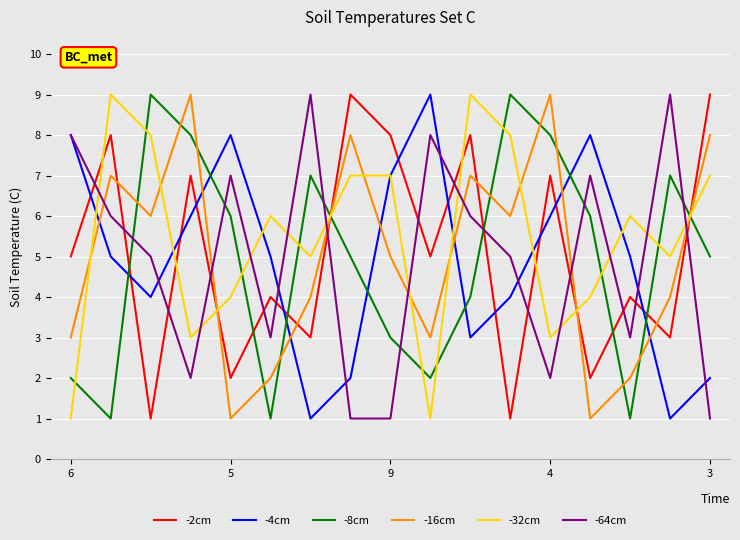

What is the maximum value shown in the chart?

9